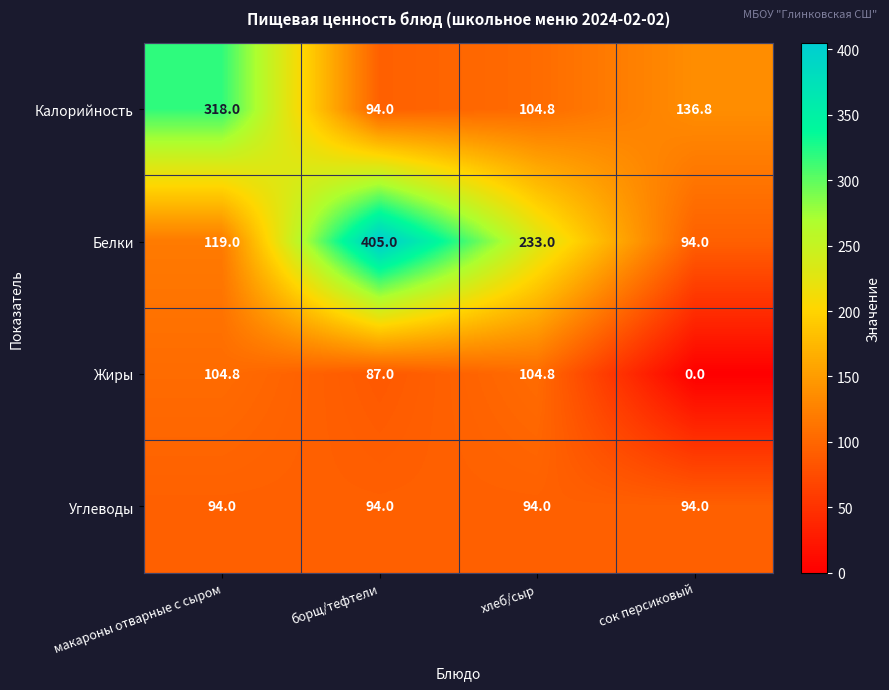

What is the difference between the highest and lowest values at борщ/тефтели?

318.0